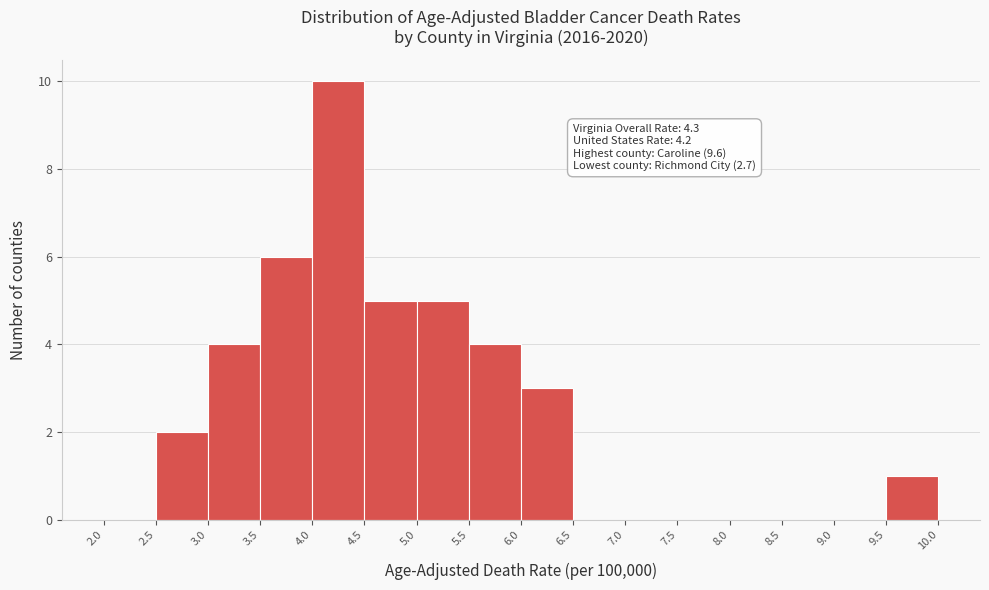

Which range on the x-axis has the tallest bar?

4.0 to 4.5